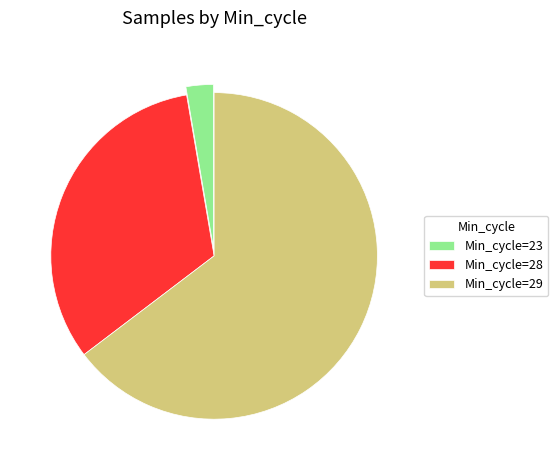

How many slices are in this pie chart?

3